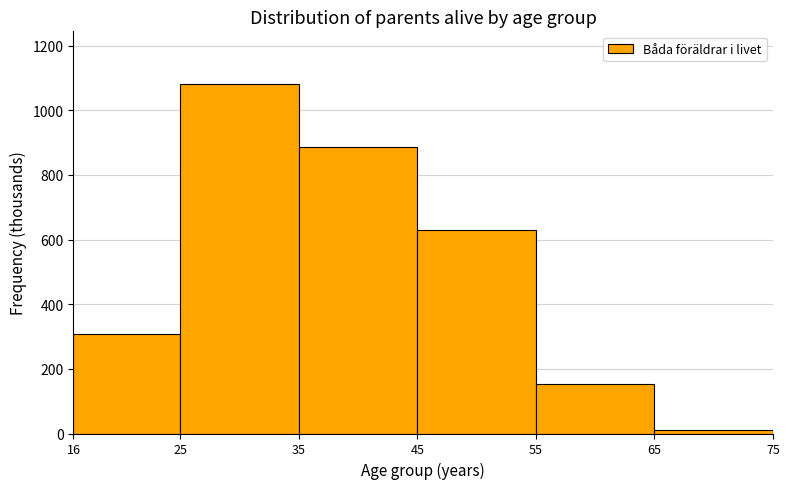

What is the height of the bar covering 35 to 45 on the x-axis? The values are not printed on the chart, so give them approximately, as read against the axis.

880